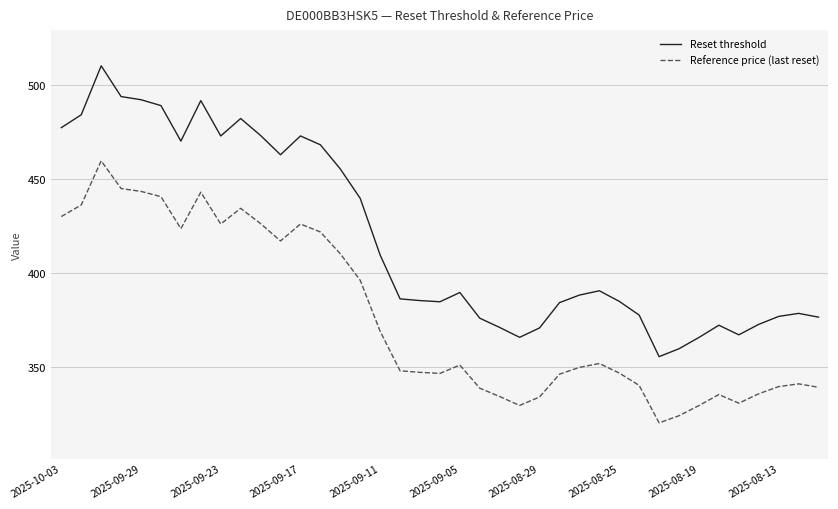

Rank the series by their average value, from highest to lowest.

Reset threshold, Reference price (last reset)